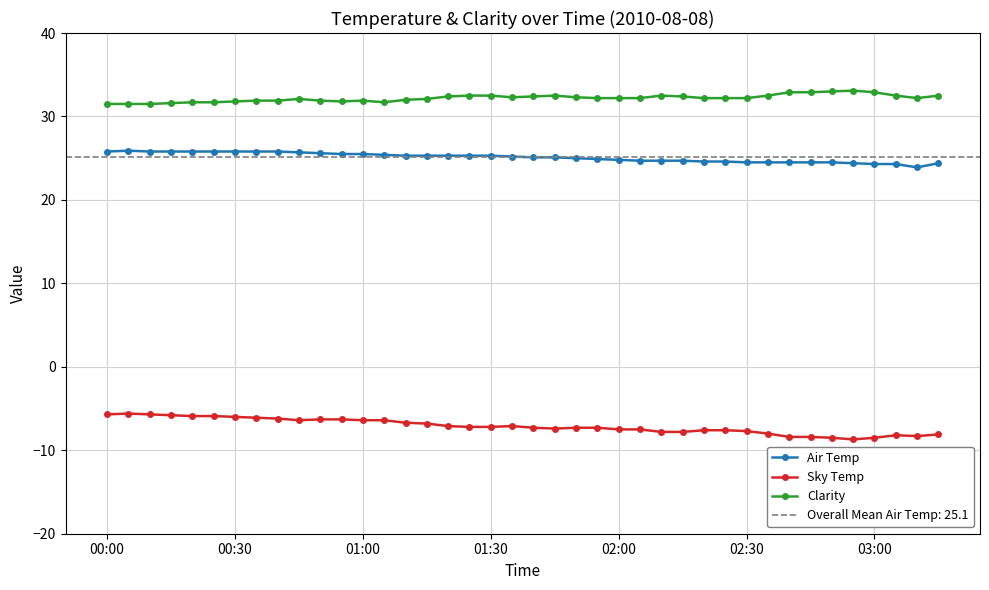

How many data points in Sky Temp are less than -7?

24